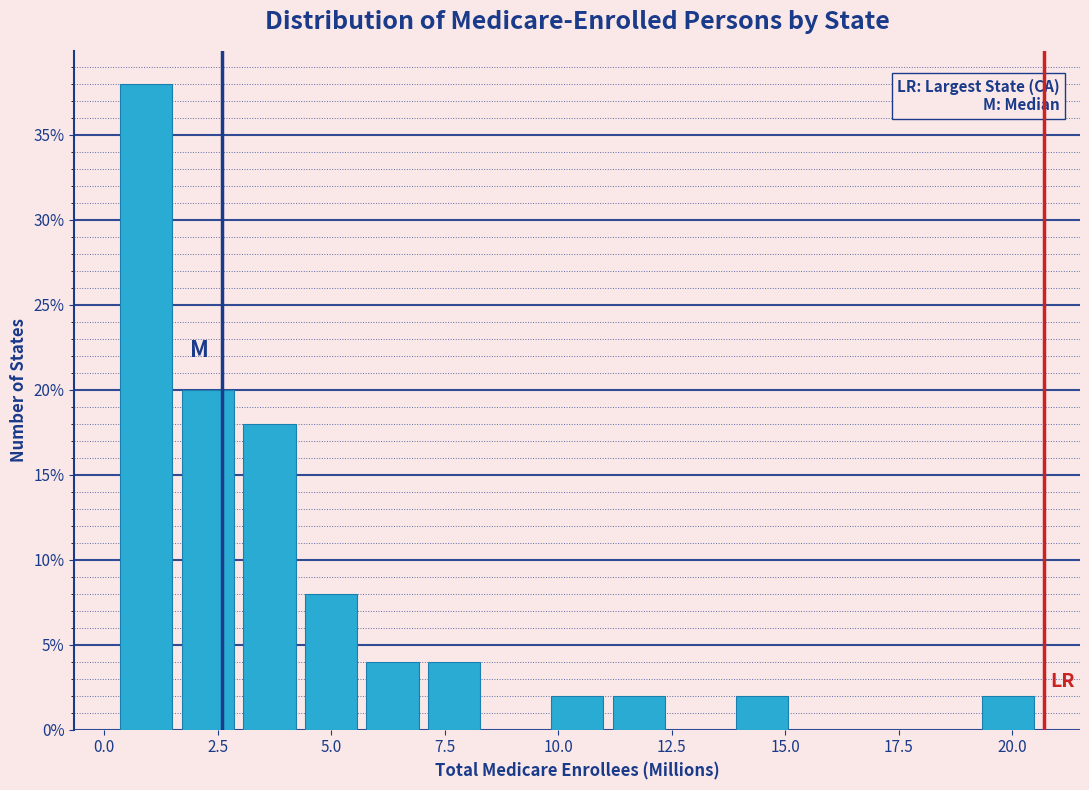

Read against the x-axis, roughly where is the centre of the tallest bar?

1.0